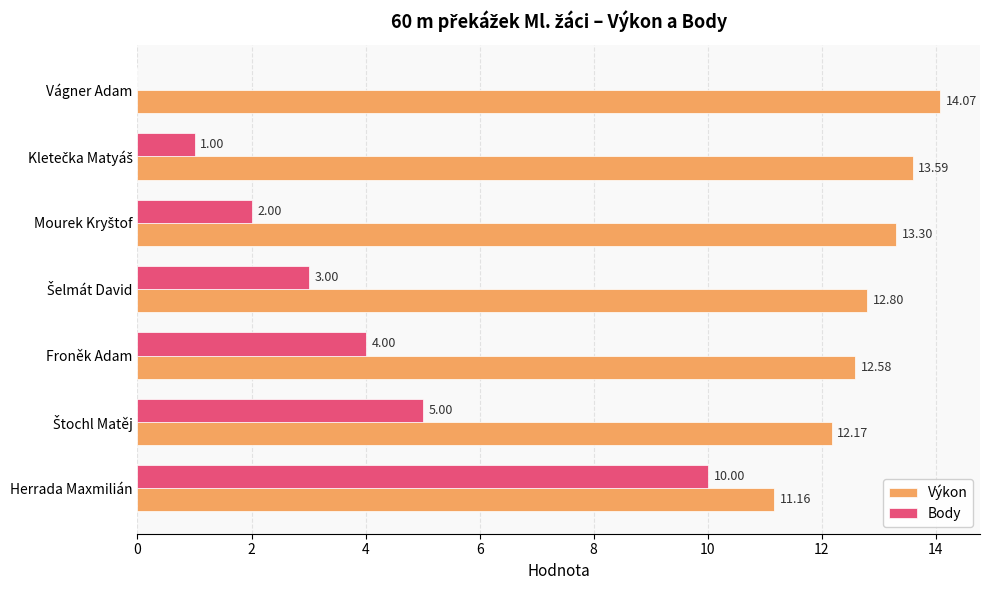

At which category is the sum across all series the highest?

Herrada Maxmilián